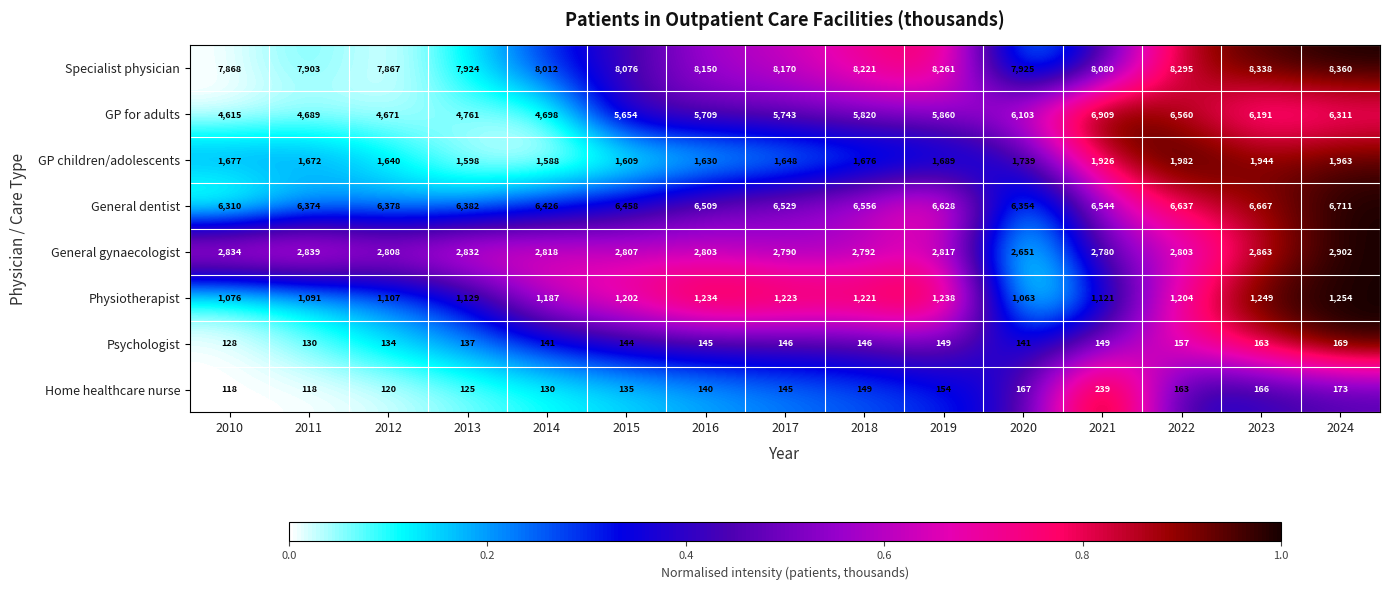

Is it true that Home healthcare nurse equals 266 at 2022?

False